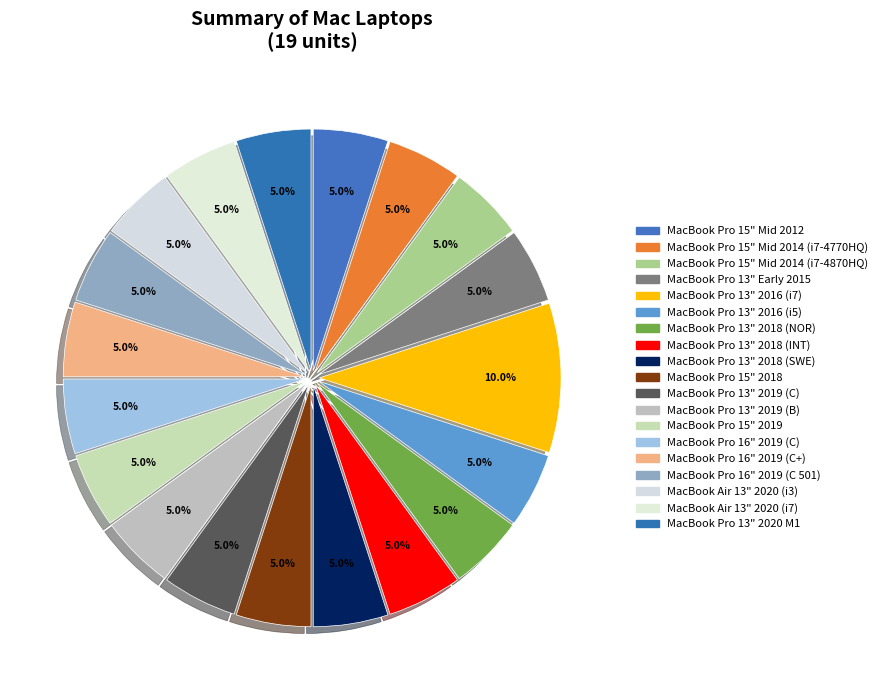

Is MacBook Pro 13" 2020 M1 the majority of the pie?

No